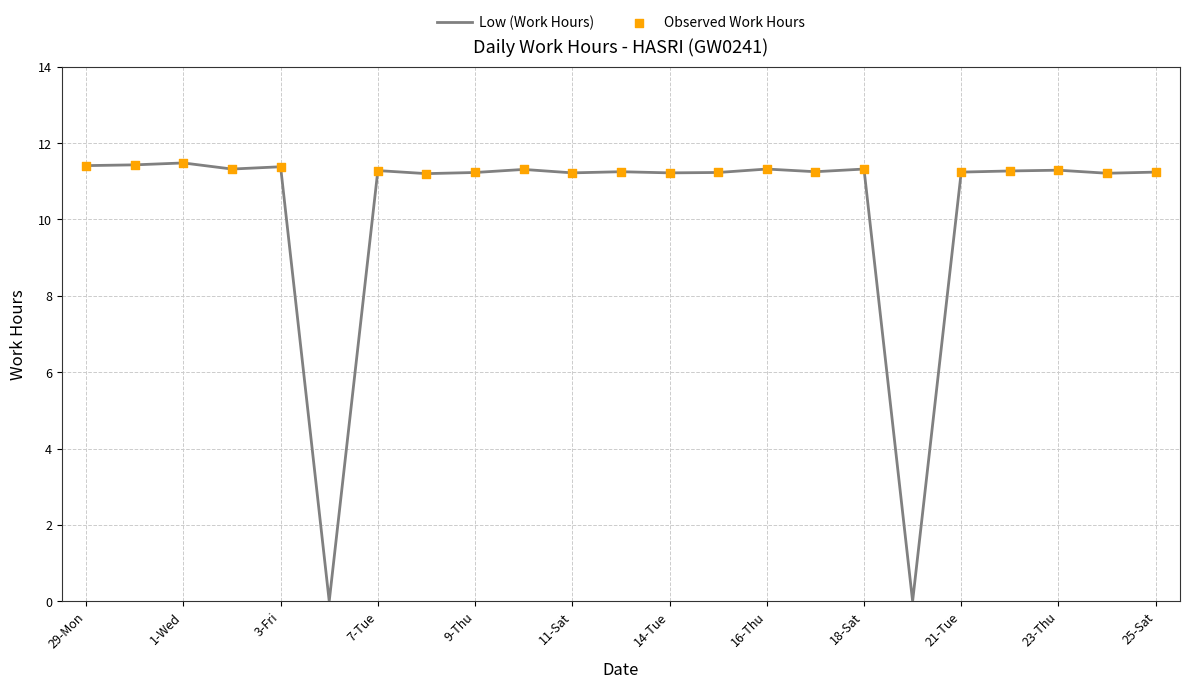

What is the difference between the maximum and minimum values?

11.5